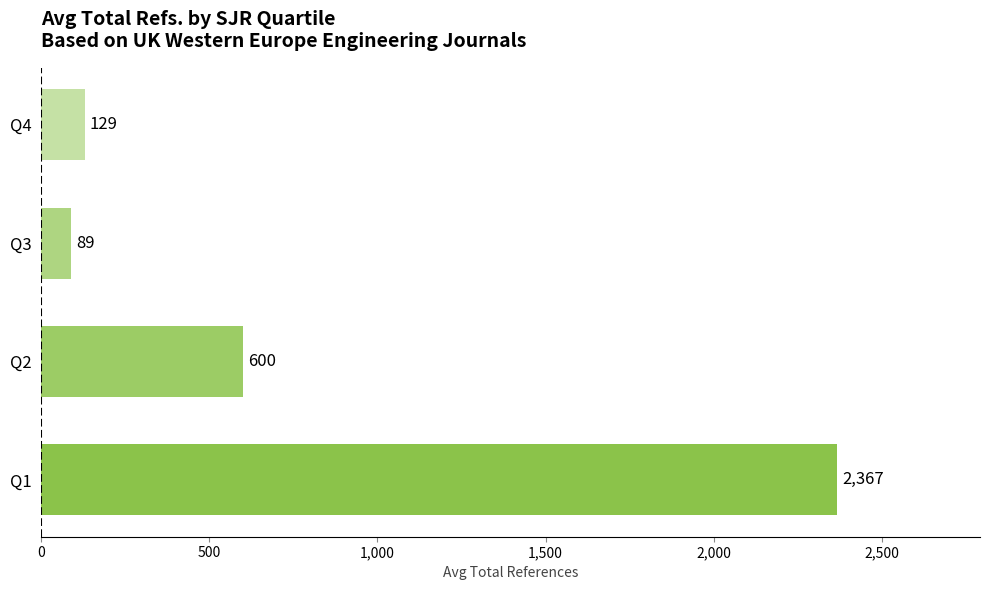

Between Q4 and Q3, which is larger?

Q4